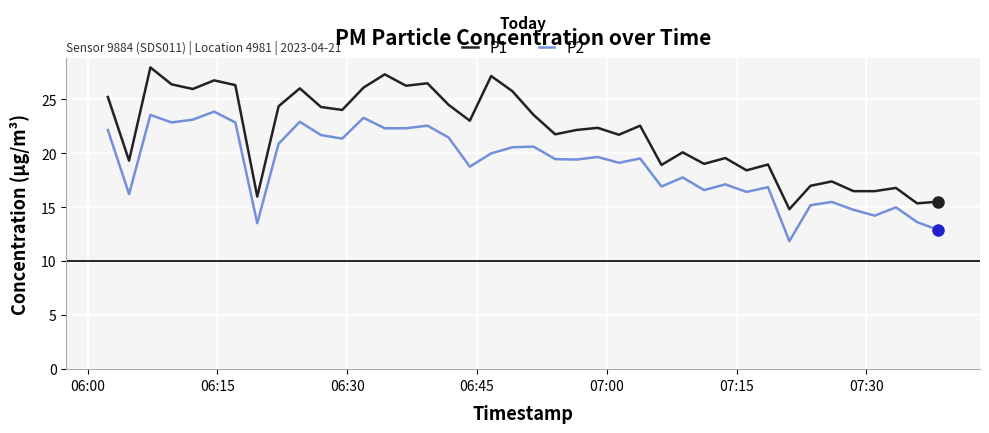

Which series has the largest range (max minus min)?

P1